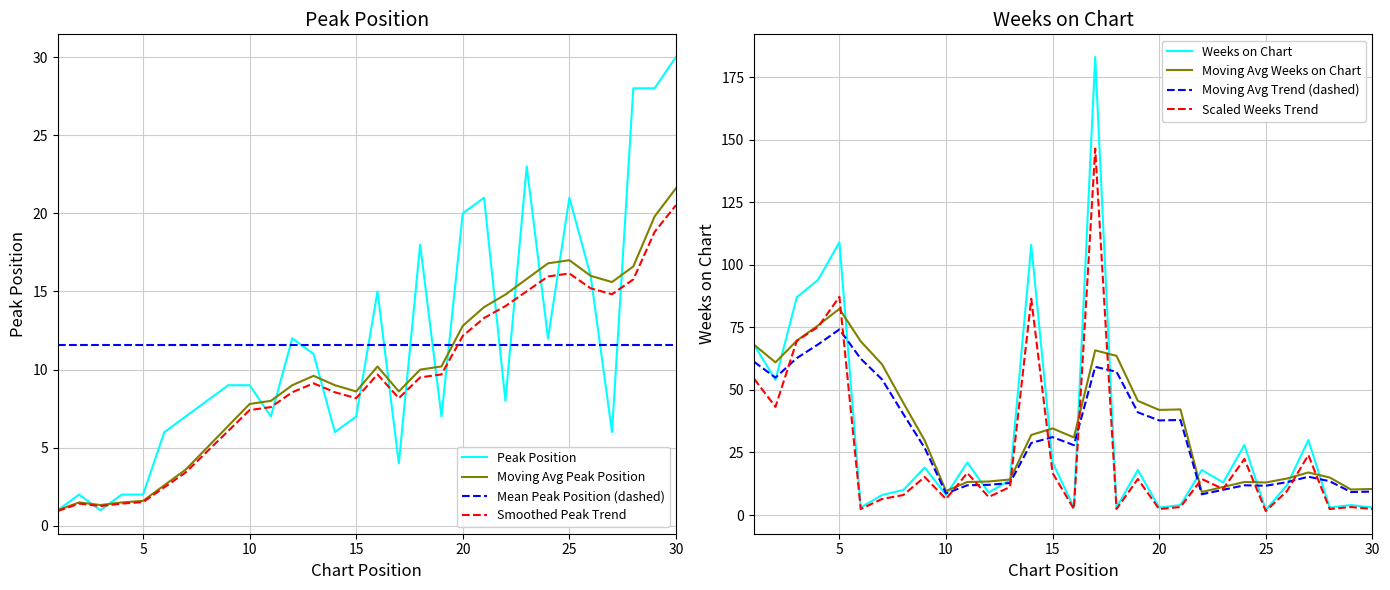

Which category has the lowest value across all series?

1